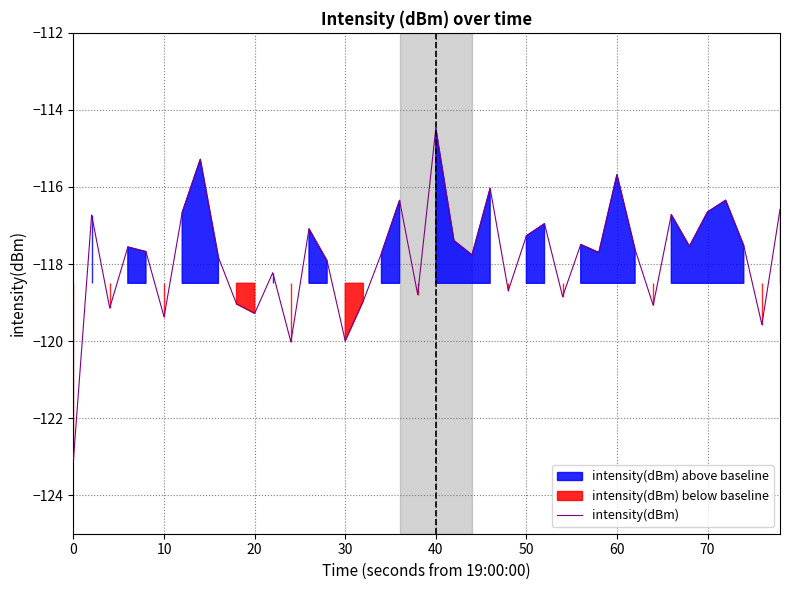

What is the sum of all values?

-4712.6